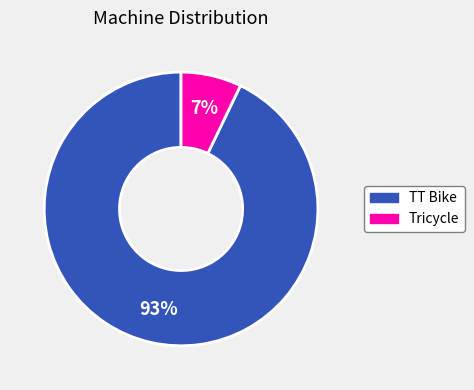

Between TT Bike and Tricycle, which is larger?

TT Bike